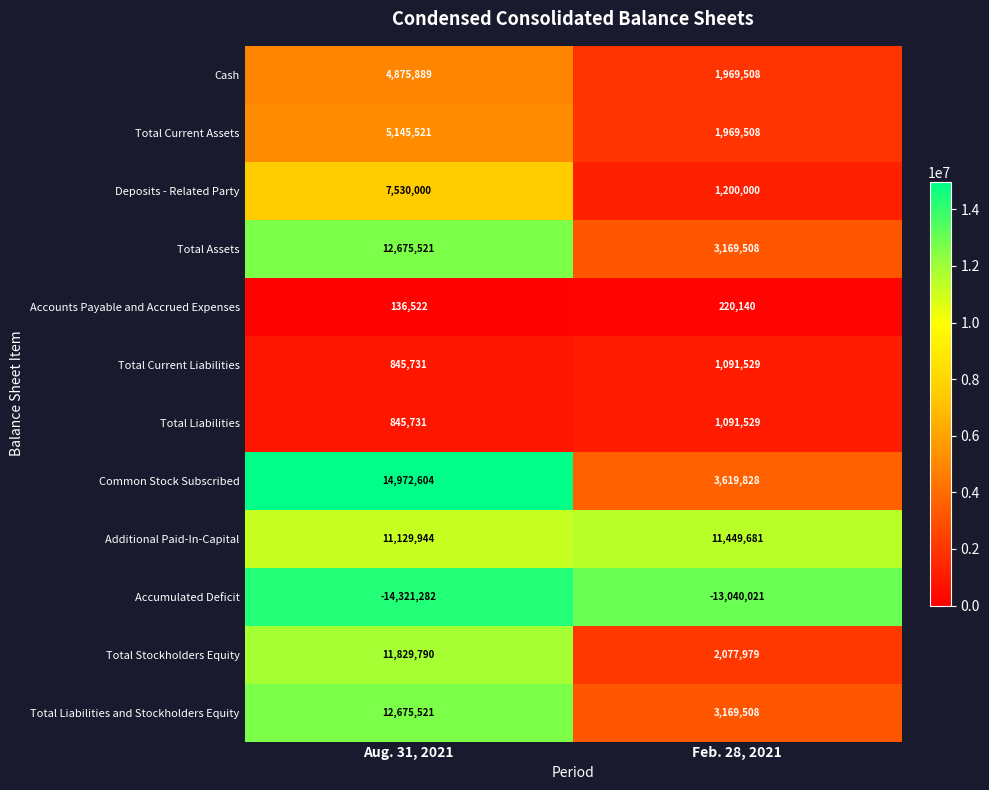

Rank the categories by Common Stock Subscribed value from highest to lowest.

Aug. 31, 2021, Feb. 28, 2021